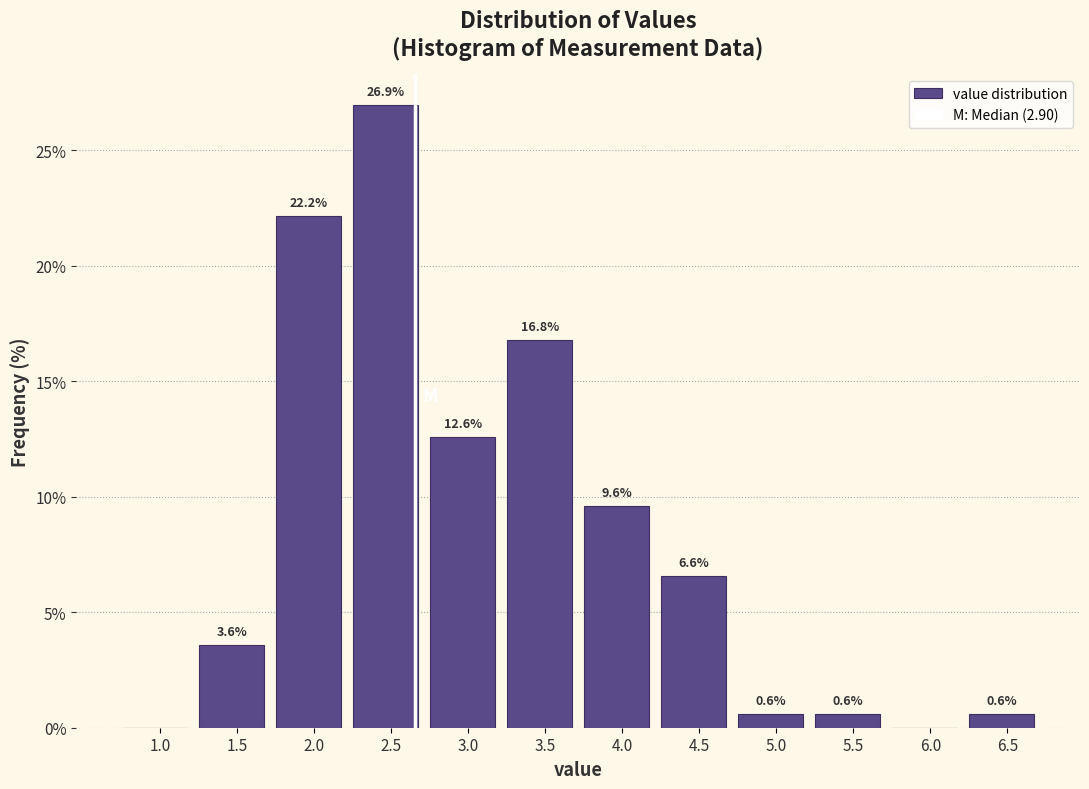

Reading left to right, list all the values displayed in this chart.

1.0=0.0	1.5=3.6	2.0=22.2	2.5=26.9	3.0=12.6	3.5=16.8	4.0=9.6	4.5=6.6	5.0=0.6	5.5=0.6	6.0=0.0	6.5=0.6